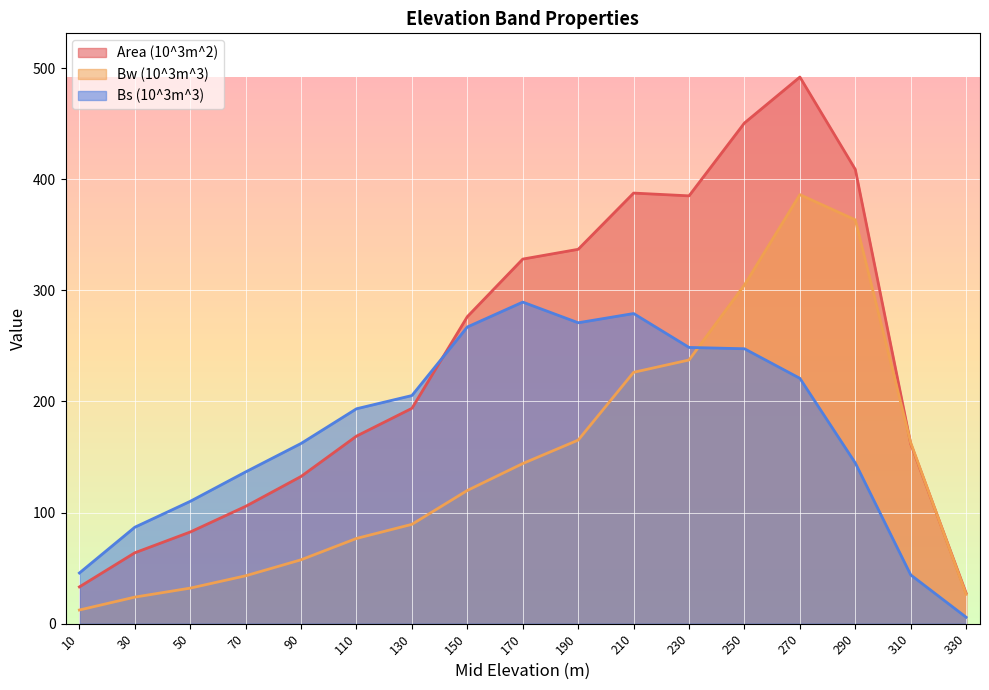

Read the Area (10^3m^2) value at 250.

450.6